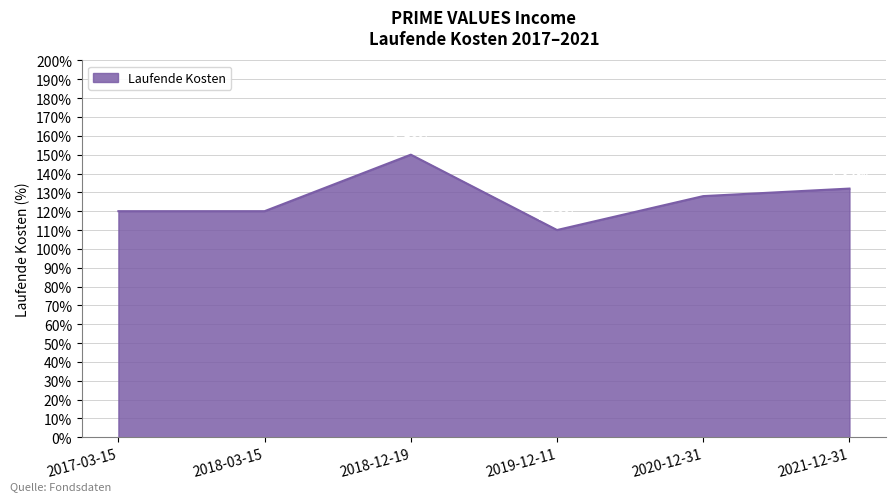

Does the chart display data point markers on the line(s)?

No